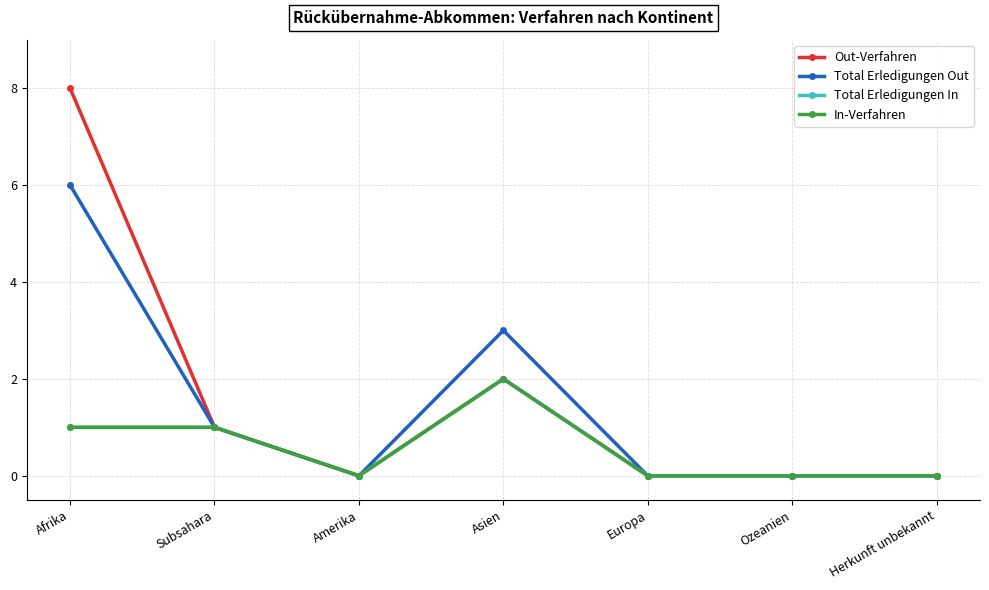

Reading right to left, list all the values displayed in this chart.

Out-Verfahren: 0	0	0	2	0	1	8
Total Erledigungen Out: 0	0	0	3	0	1	6
Total Erledigungen In: 0	0	0	2	0	1	1
In-Verfahren: 0	0	0	2	0	1	1